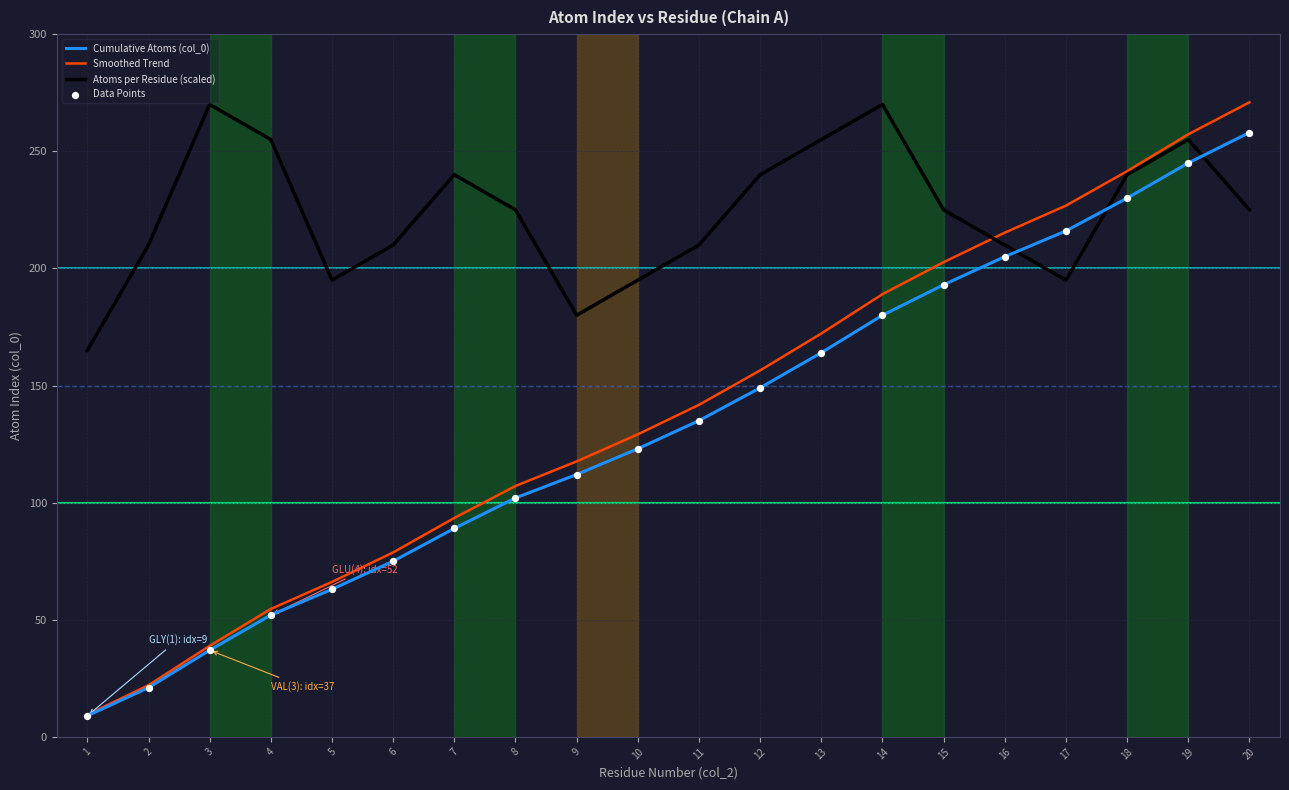

Which series has the largest total across all categories?

Atoms per Residue (scaled)